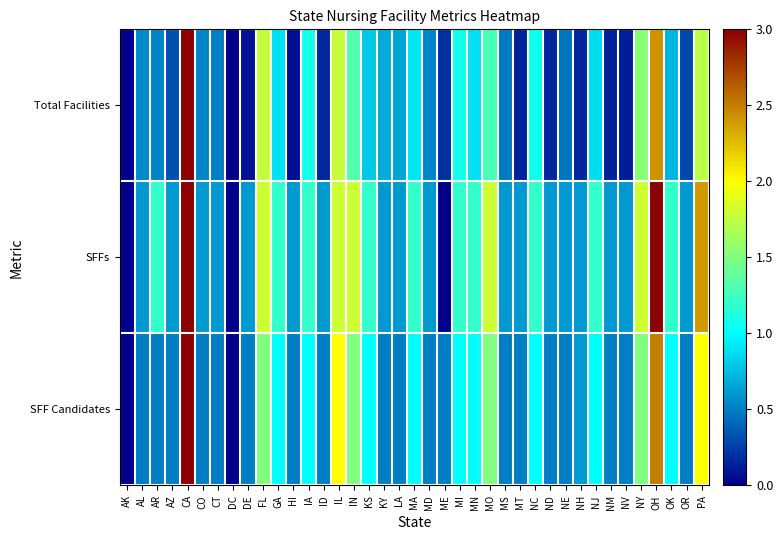

How many values in the SFFs series exceed 0?

36